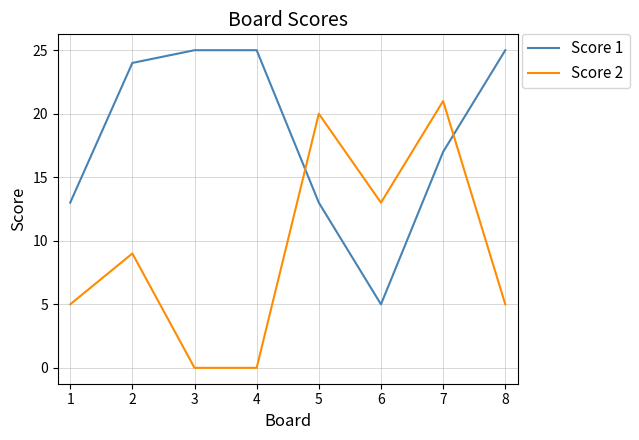

At how many categories does at least one series exceed 8?

8